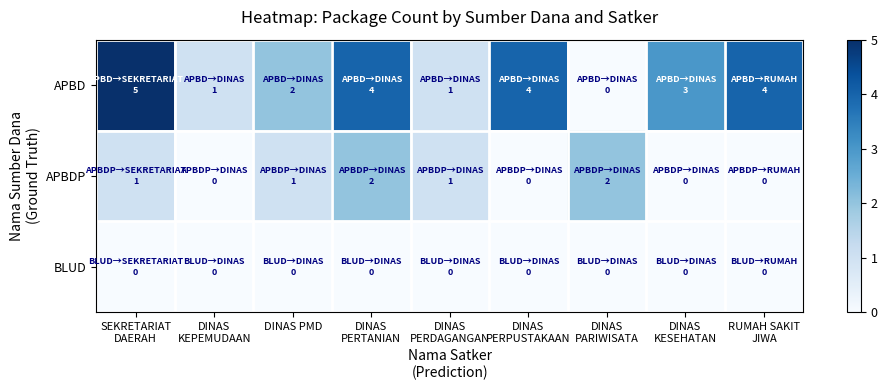

Rank the series by their average value, from highest to lowest.

APBD, APBDP, BLUD